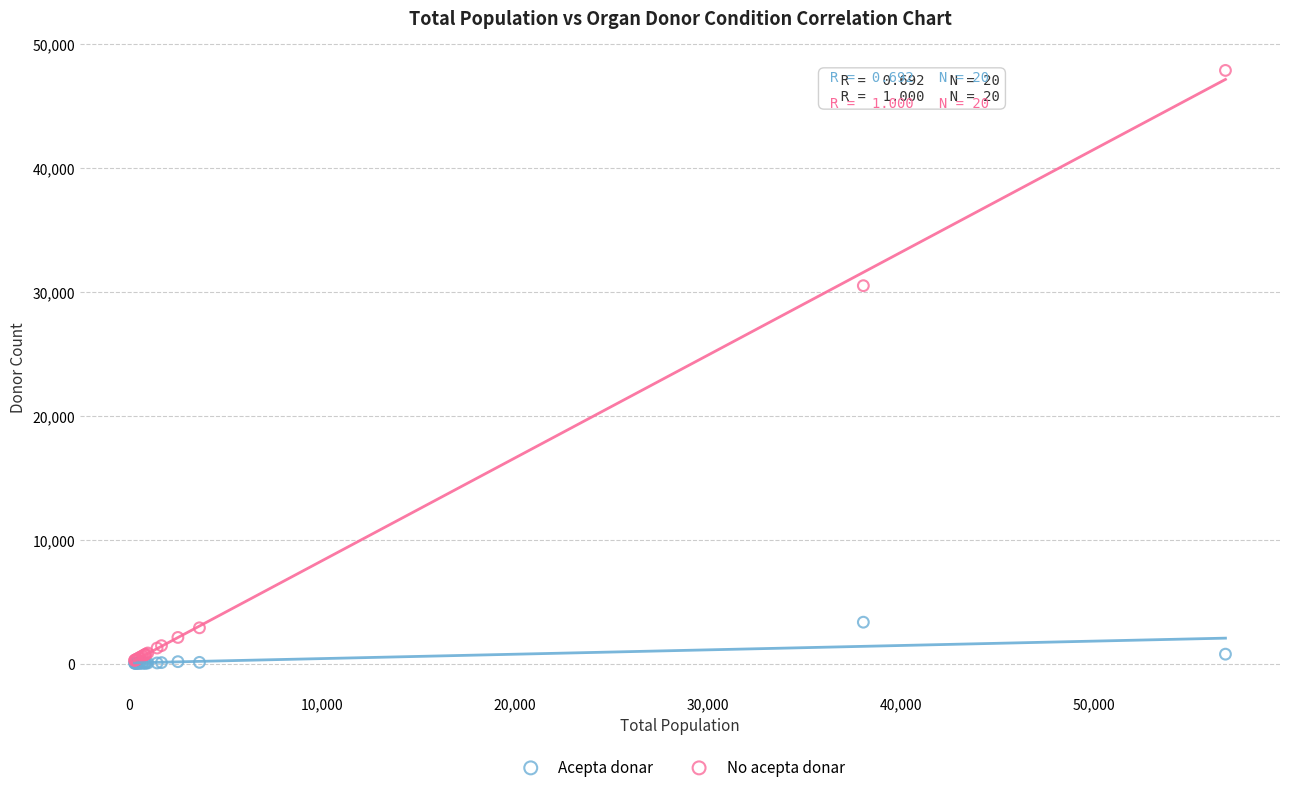

Across all series, what Y value is closest to 23953?

30509